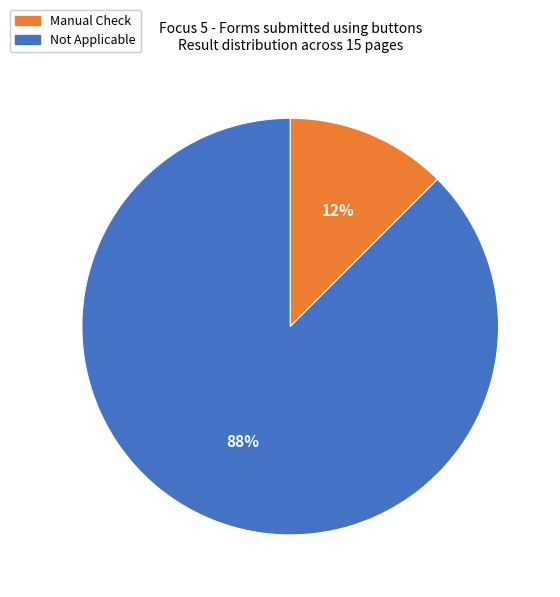

To the nearest percent, what is the average slice percentage?

50%